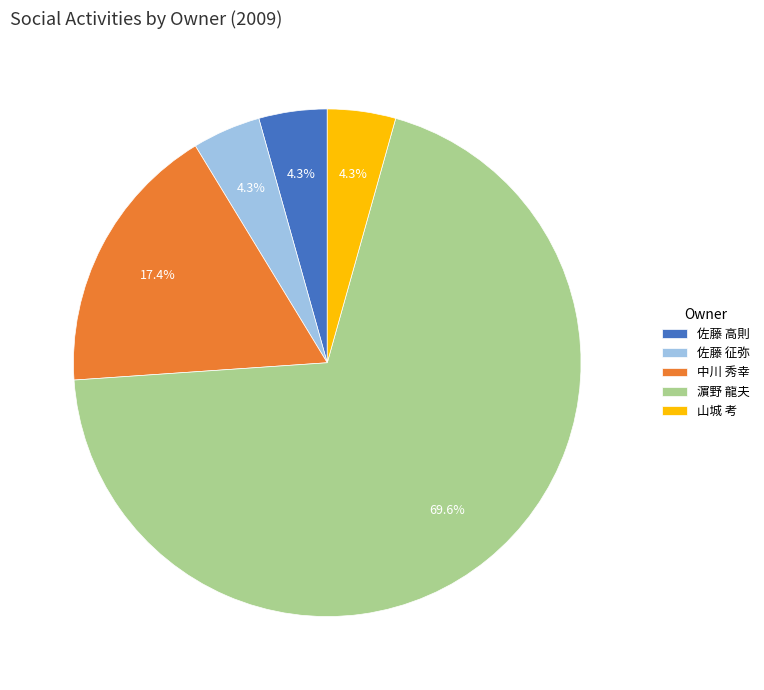

Between 佐藤 高則 and 濵野 龍夫, which is larger?

濵野 龍夫